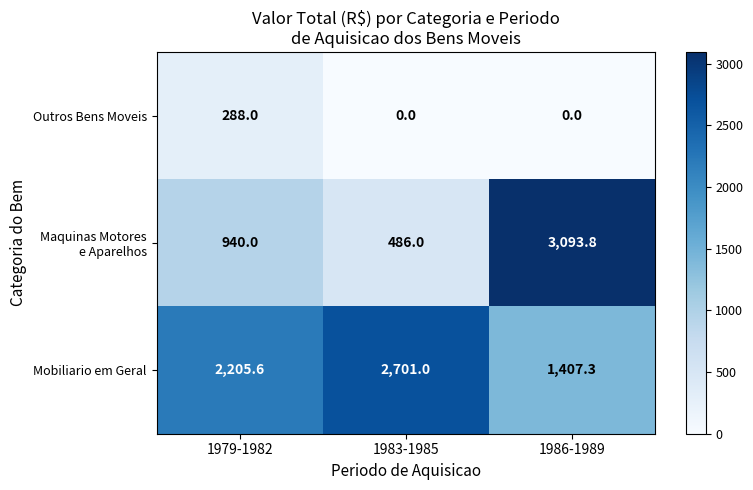

Which label corresponds to the largest value in the chart?

1986-1989